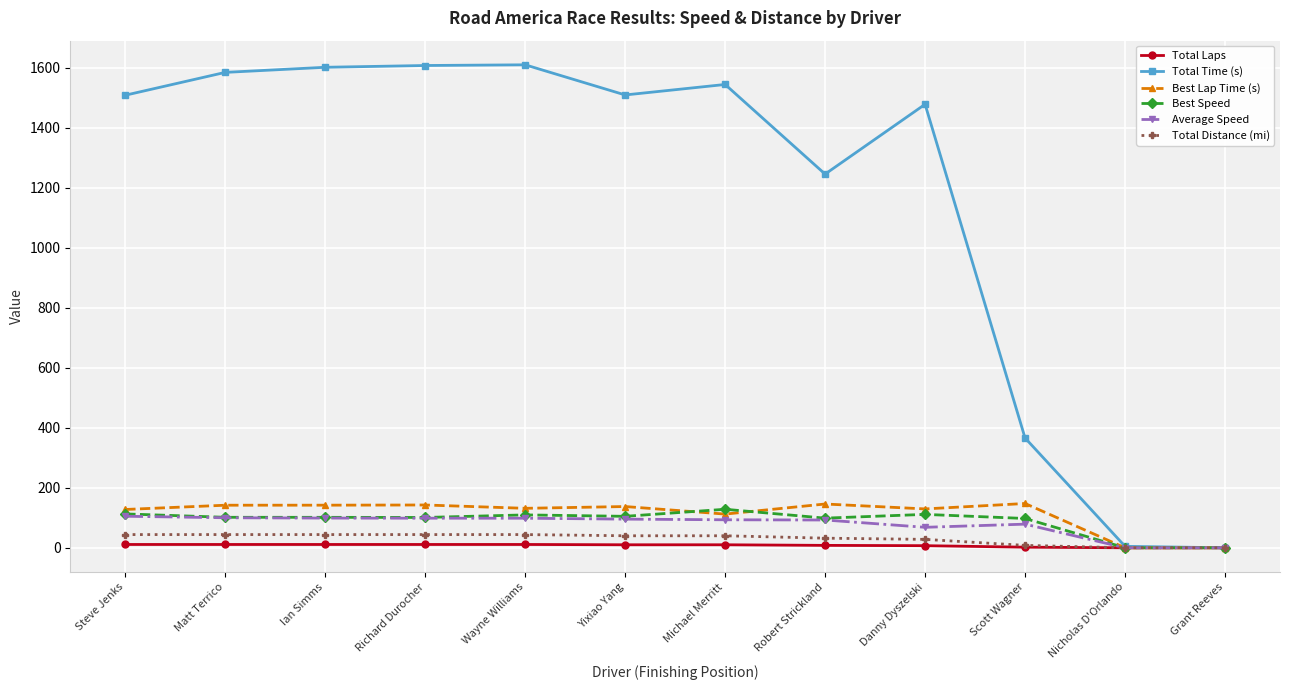

What is the maximum value shown in the chart?

1609.1